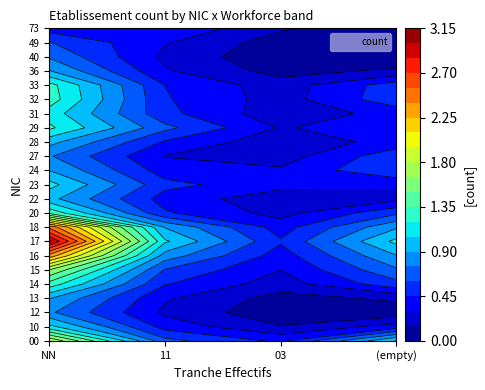

Which has a higher value,  or NN?

NN